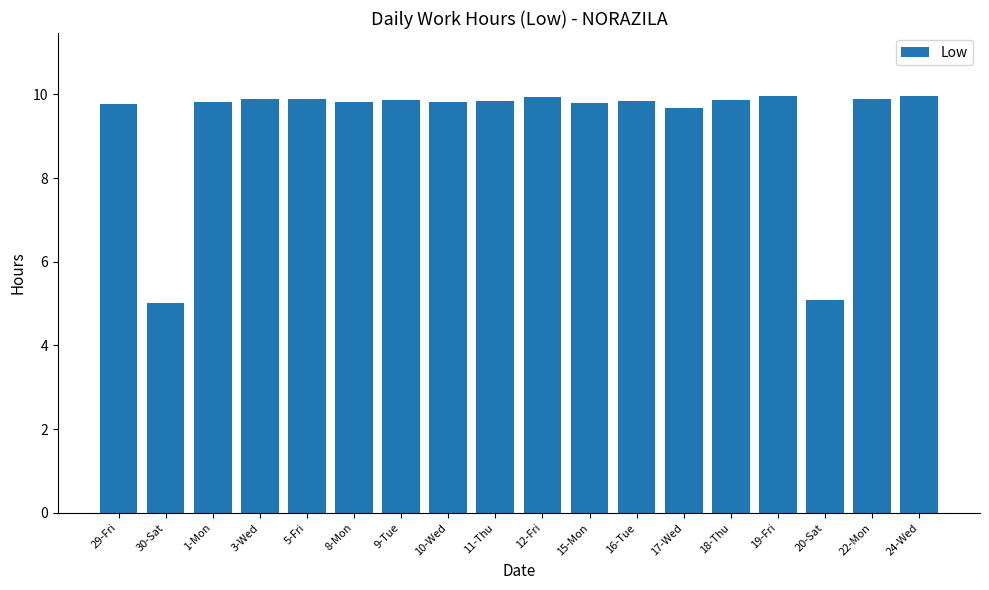

Approximately how many times larger is the value at 19-Fri compared to 1-Mon?

1.0